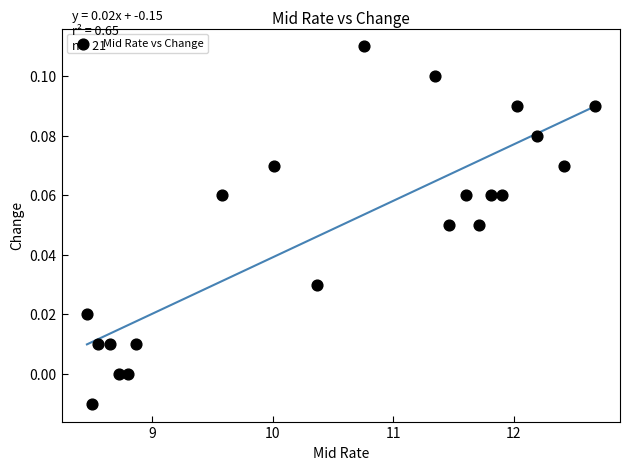

What is the range of X values (max minus min)?

4.2